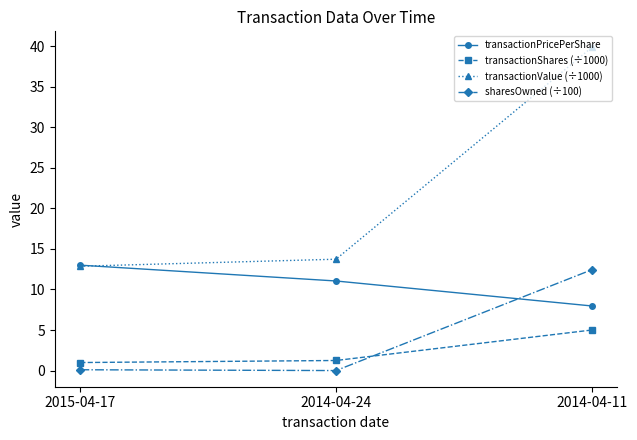

How many lines are shown in the chart?

4